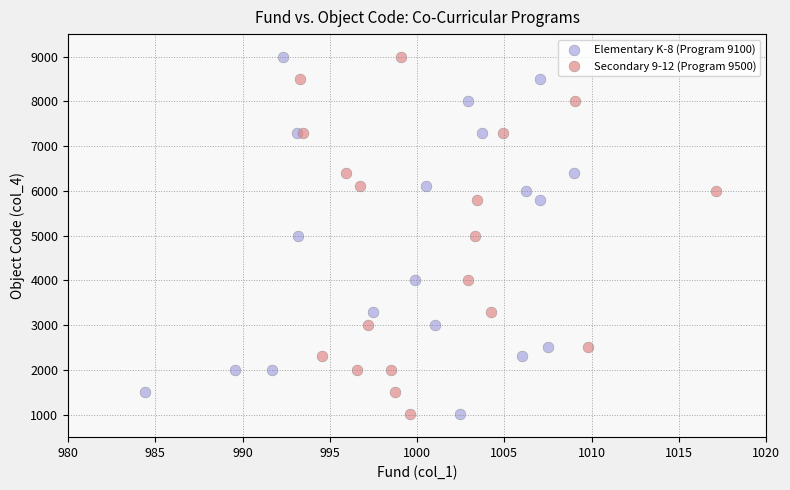

What are all the series names shown in the legend?

Elementary K-8 (Program 9100), Secondary 9-12 (Program 9500)